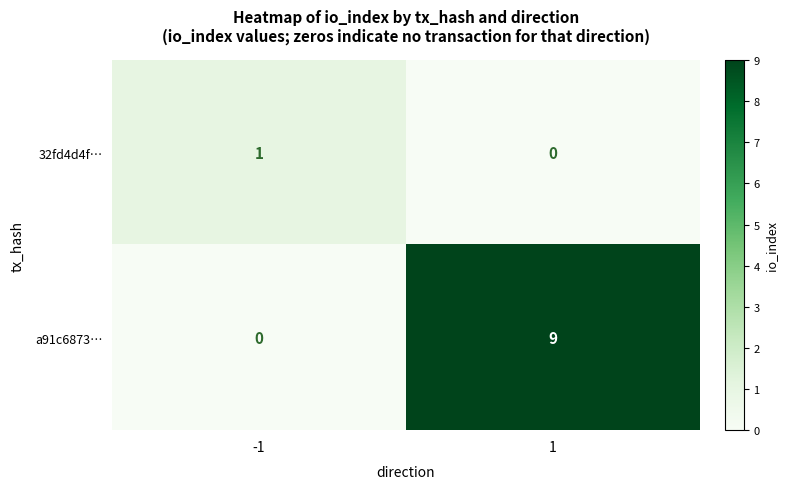

Reading right to left, what are all the values shown in this chart?

32fd4d4f…: 0	1
a91c6873…: 9	0